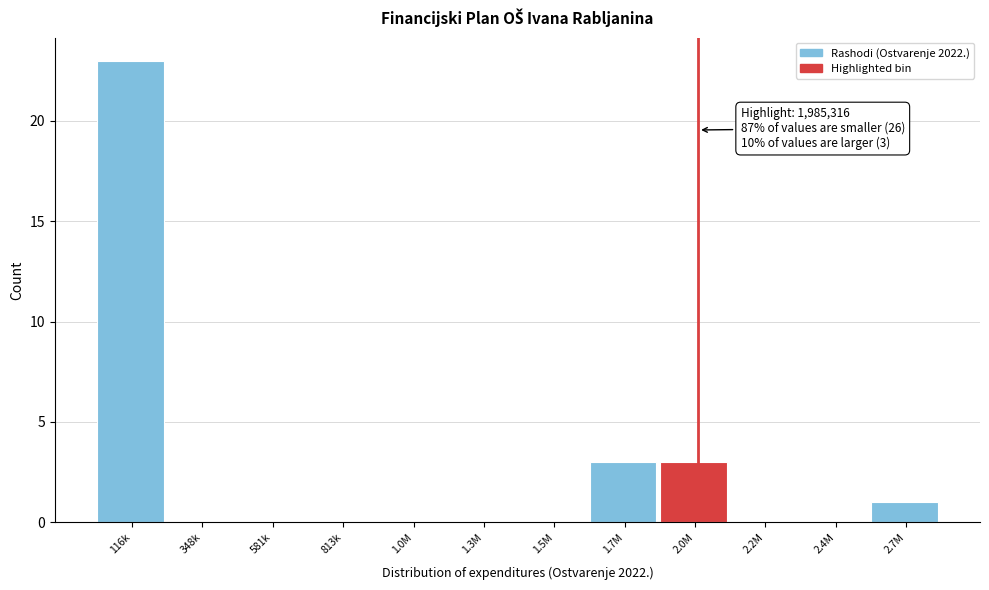

Reading left to right, transcribe all the data shown in this chart.

116k=23	348k=0	581k=0	813k=0	1.0M=0	1.3M=0	1.5M=0	1.7M=3	2.0M=3	2.2M=0	2.4M=0	2.7M=1